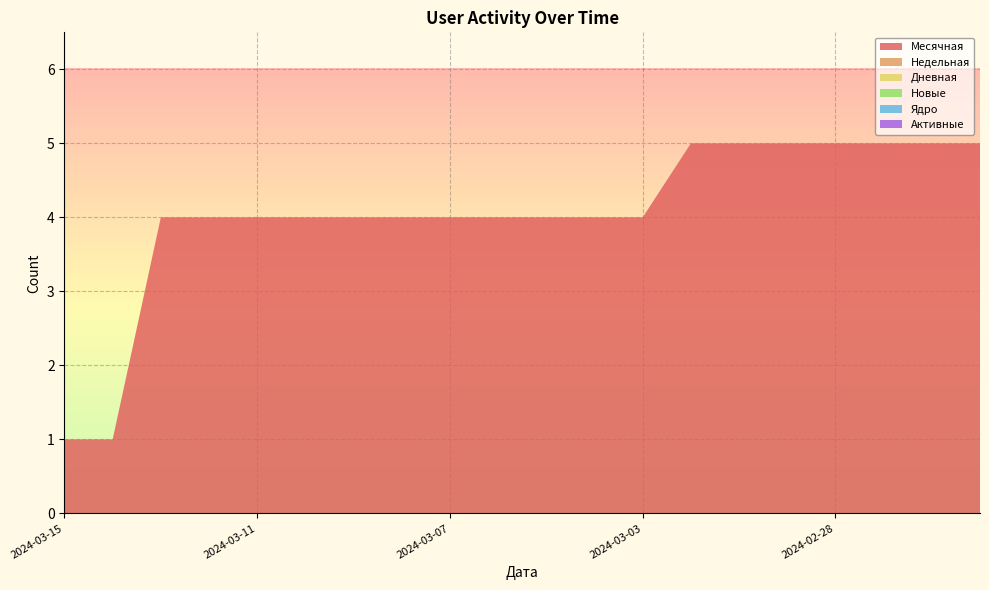

Reading left to right, transcribe all the data shown in this chart.

Месячная: 1	1	4	4	4	4	4	4	4	4	4	4	4	5	5	5	5	5	5	5
Недельная: 0	0	0	0	0	0	0	0	0	0	0	0	0	0	0	0	0	0	0	0
Дневная: 0	0	0	0	0	0	0	0	0	0	0	0	0	0	0	0	0	0	0	0
Новые: 0	0	0	0	0	0	0	0	0	0	0	0	0	0	0	0	0	0	0	0
Ядро: 0	0	0	0	0	0	0	0	0	0	0	0	0	0	0	0	0	0	0	0
Активные: 0	0	0	0	0	0	0	0	0	0	0	0	0	0	0	0	0	0	0	0